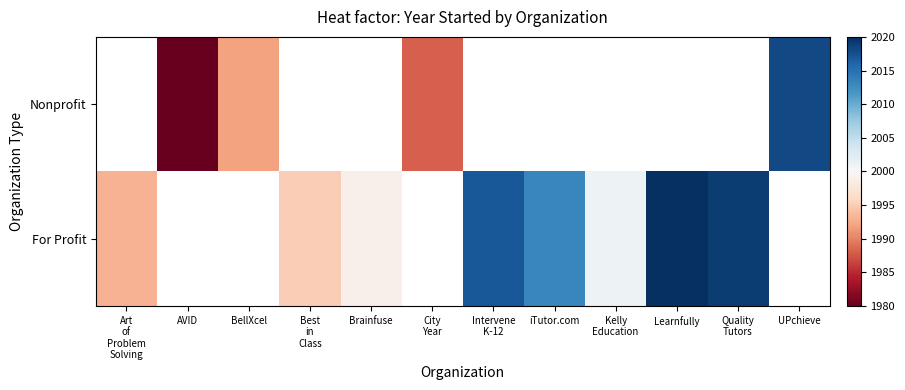

Where does the For Profit series first go above 2001?

Intervene K-12